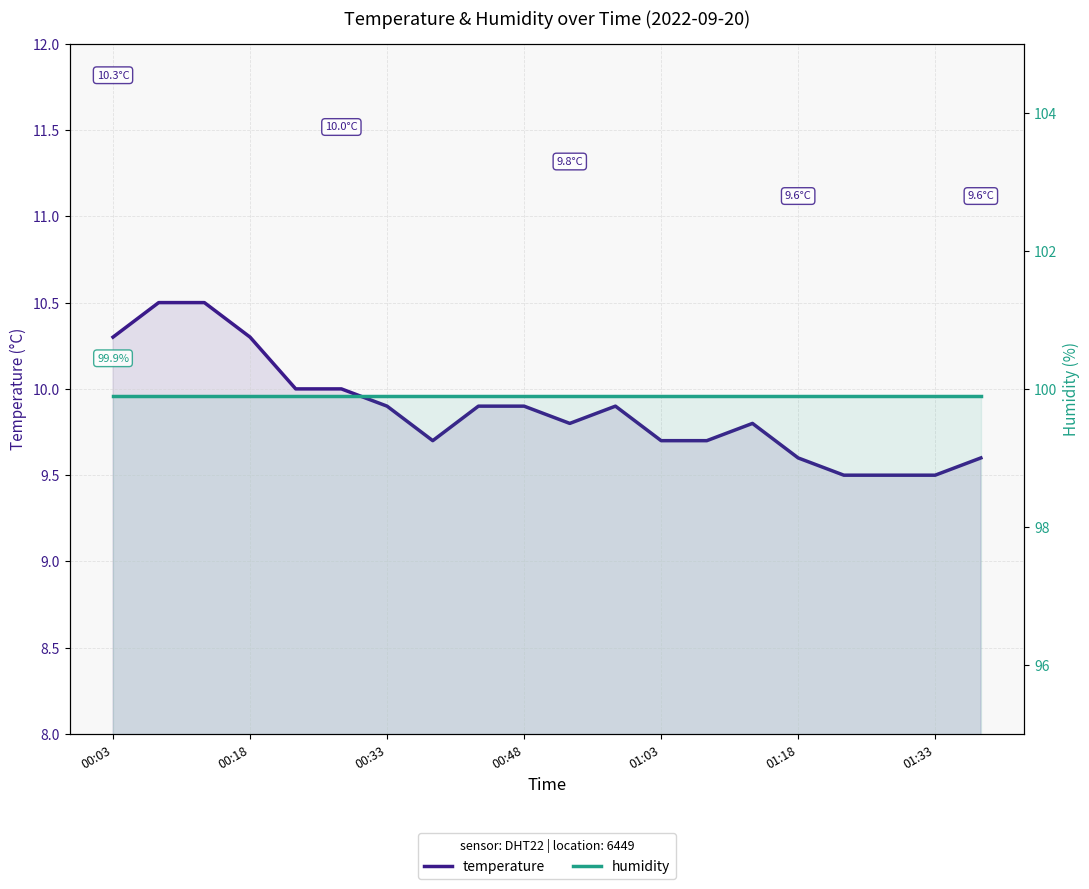

Which series has the largest range (max minus min)?

temperature